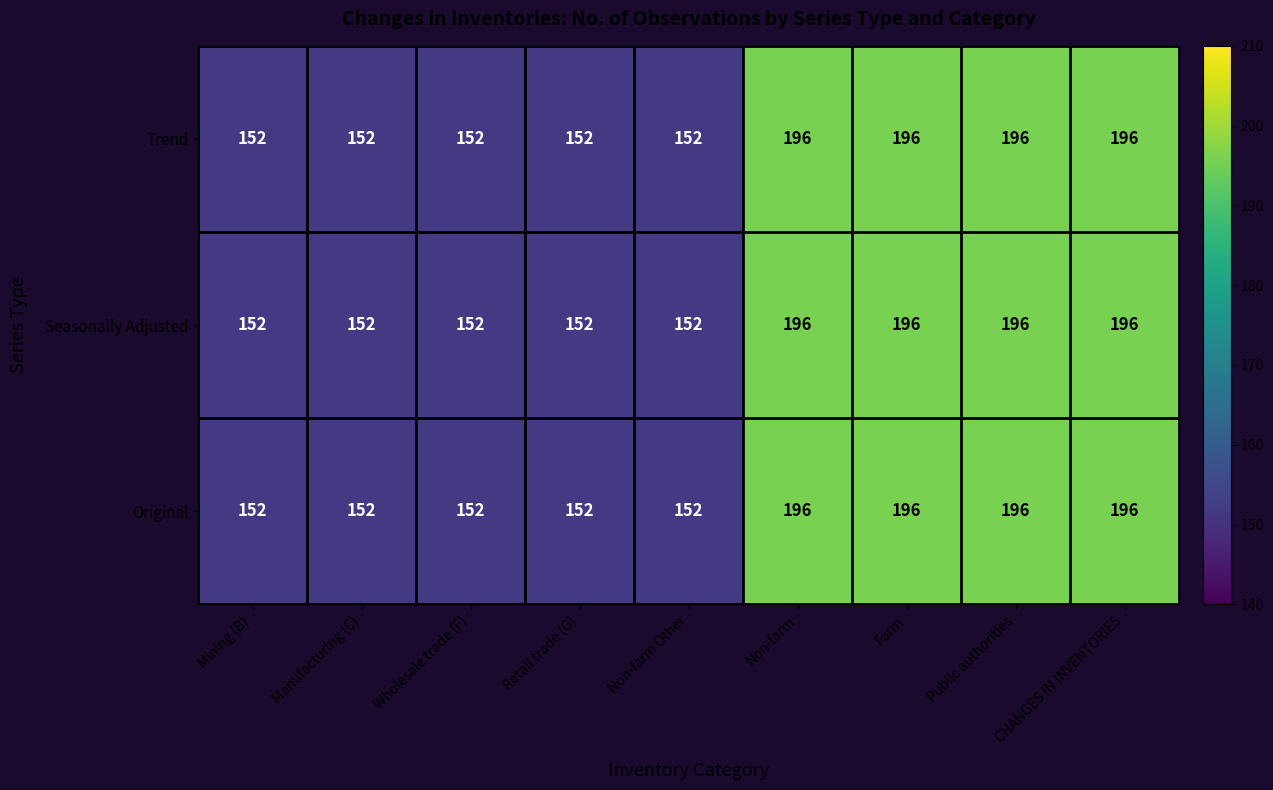

What value does the Original series have at Mining (B), to the nearest 10?

150